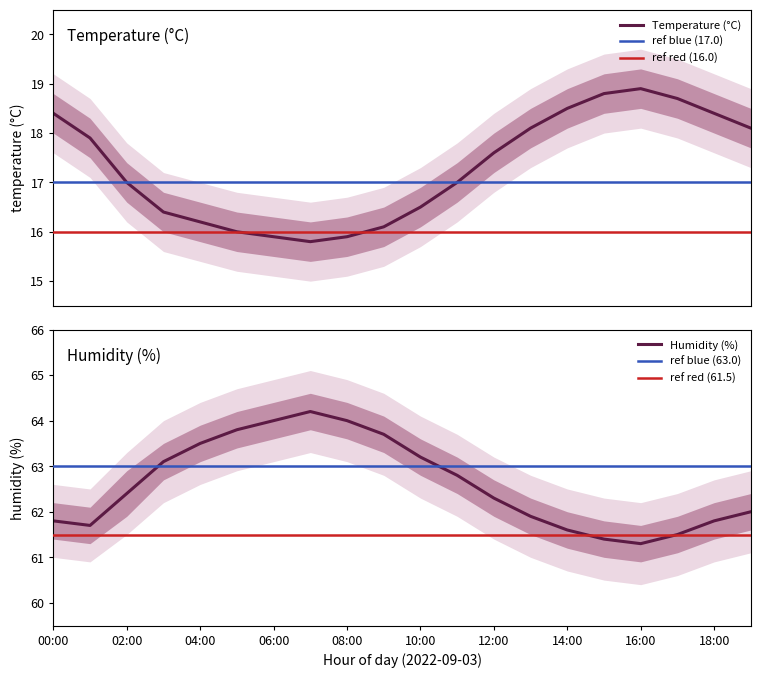

Reading left to right, list all the values displayed in this chart.

temperature: 00:00=18.4	01:00=17.9	02:00=17.0	03:00=16.4	04:00=16.2	05:00=16.0	06:00=15.9	07:00=15.8	08:00=15.9	09:00=16.1	10:00=16.5	11:00=17.0	12:00=17.6	13:00=18.1	14:00=18.5	15:00=18.8	16:00=18.9	17:00=18.7	18:00=18.4	19:00=18.1
humidity: 00:00=61.8	01:00=61.7	02:00=62.4	03:00=63.1	04:00=63.5	05:00=63.8	06:00=64.0	07:00=64.2	08:00=64.0	09:00=63.7	10:00=63.2	11:00=62.8	12:00=62.3	13:00=61.9	14:00=61.6	15:00=61.4	16:00=61.3	17:00=61.5	18:00=61.8	19:00=62.0